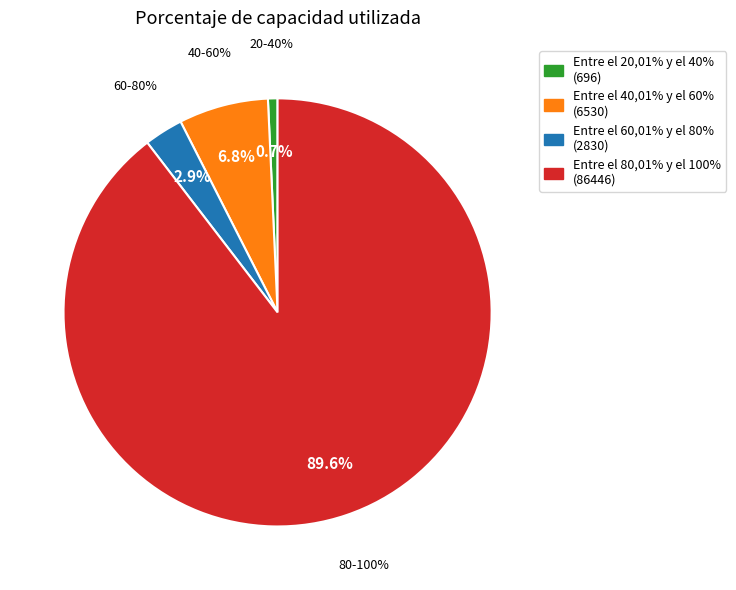

Which category has the biggest portion of the pie?

Entre el 80,01% y el 100%